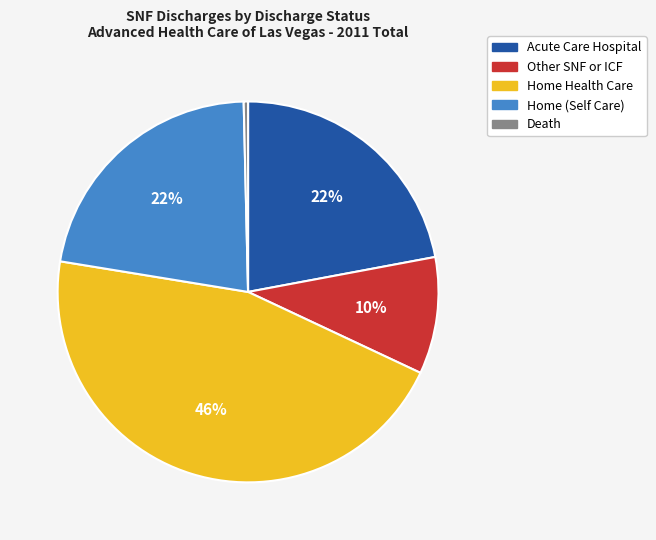

Which has a higher value, Death or Home (Self Care)?

Home (Self Care)